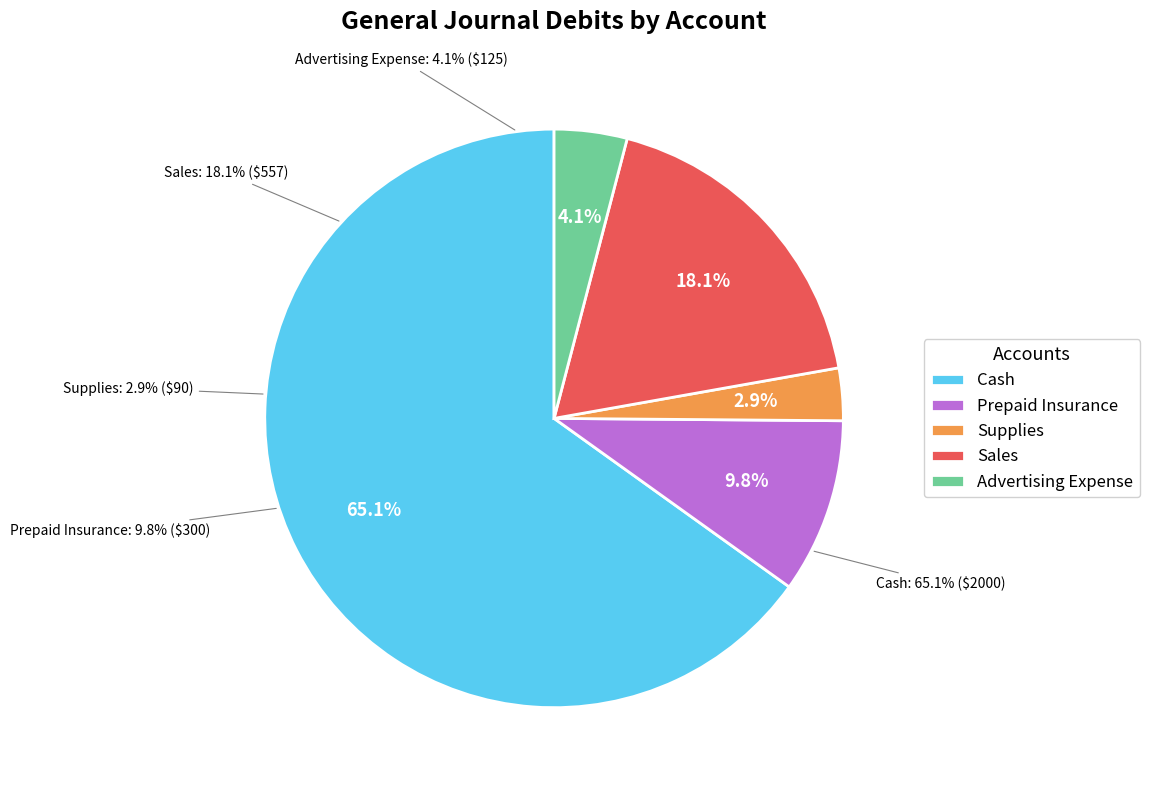

What is the majority slice?

Cash